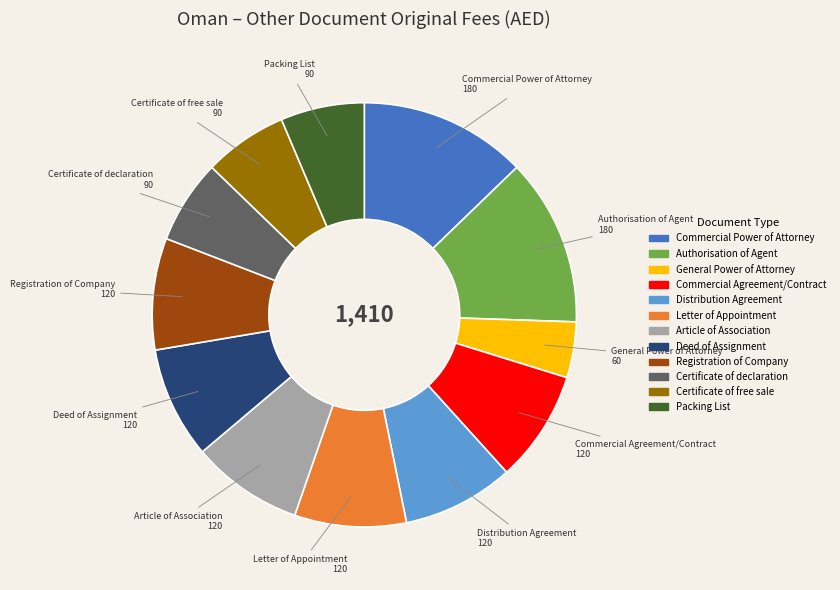

Combined, do Commercial Power of Attorney and Distribution Agreement account for over 50%?

No